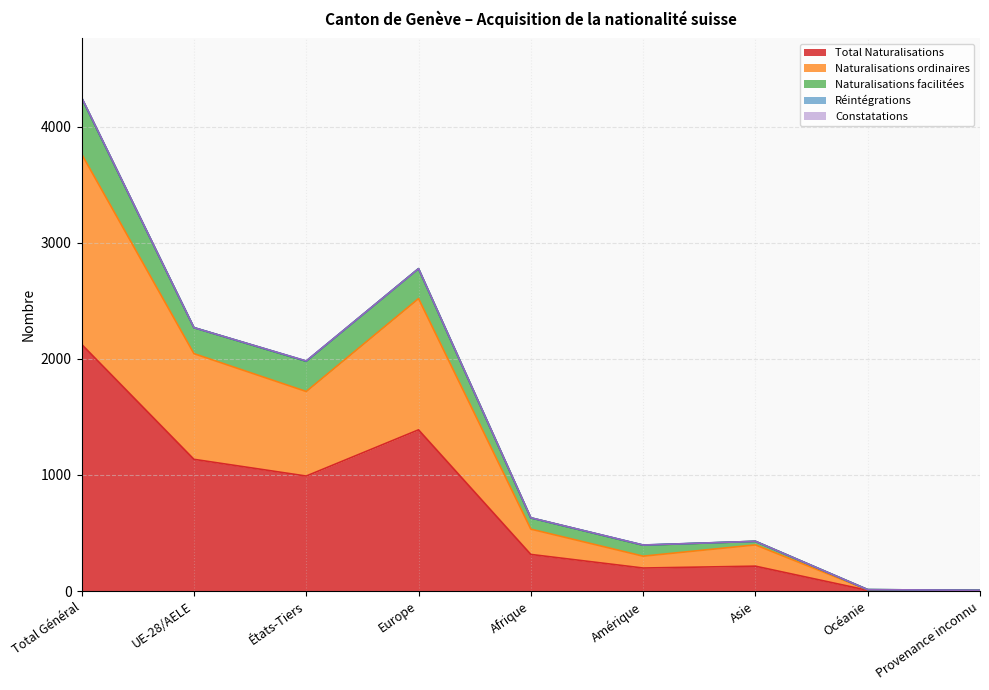

List the labels in order of Total Naturalisations value, largest first.

Total Général, Europe, UE-28/AELE, États-Tiers, Afrique, Asie, Amérique, Océanie, Provenance inconnu